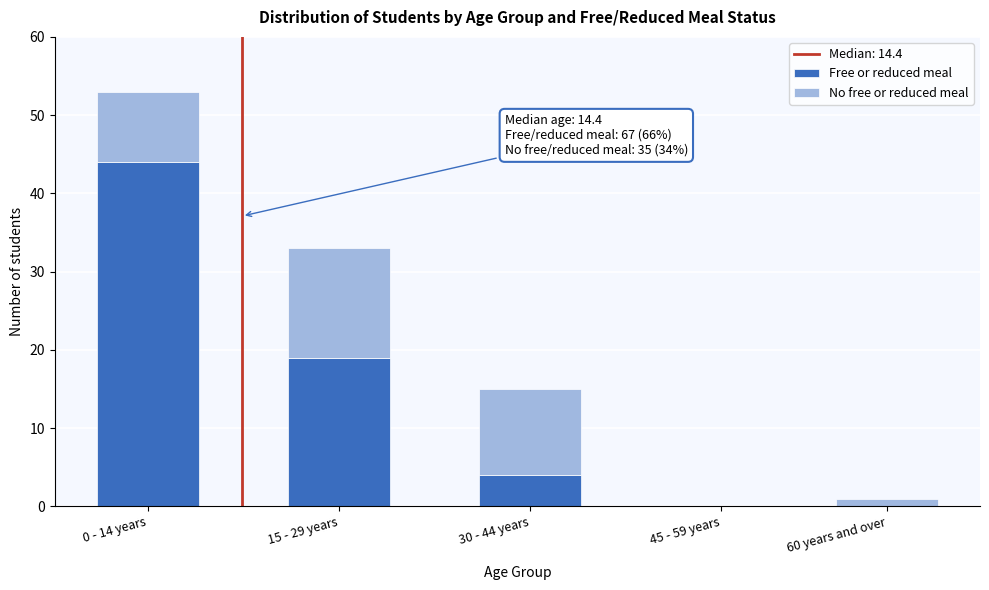

At which category is the sum across all series the highest?

0 - 14 years